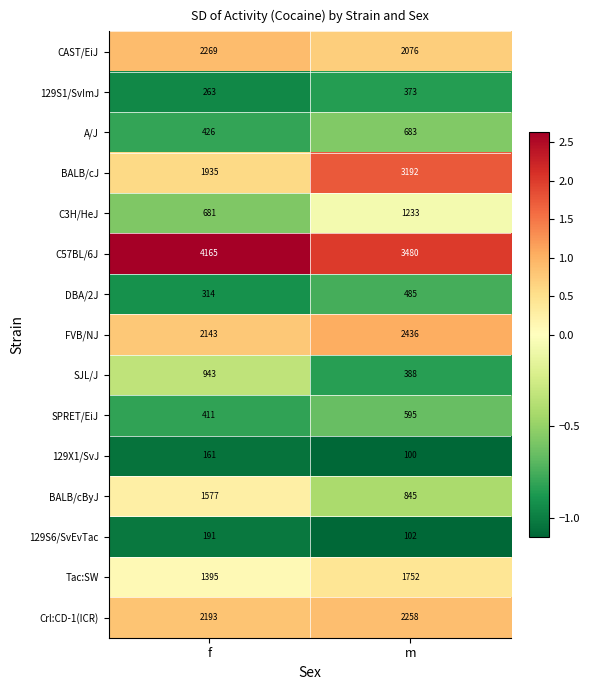

What is the sum of the Crl:CD-1(ICR) values at f and m?

4451